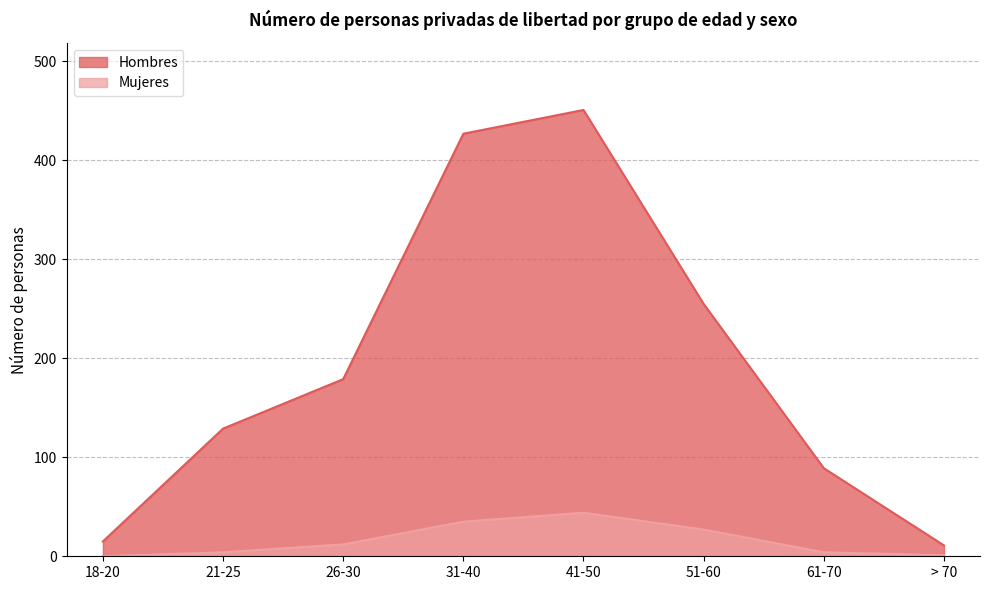

True or false: Mujeres and Hombres cross at least once.

False